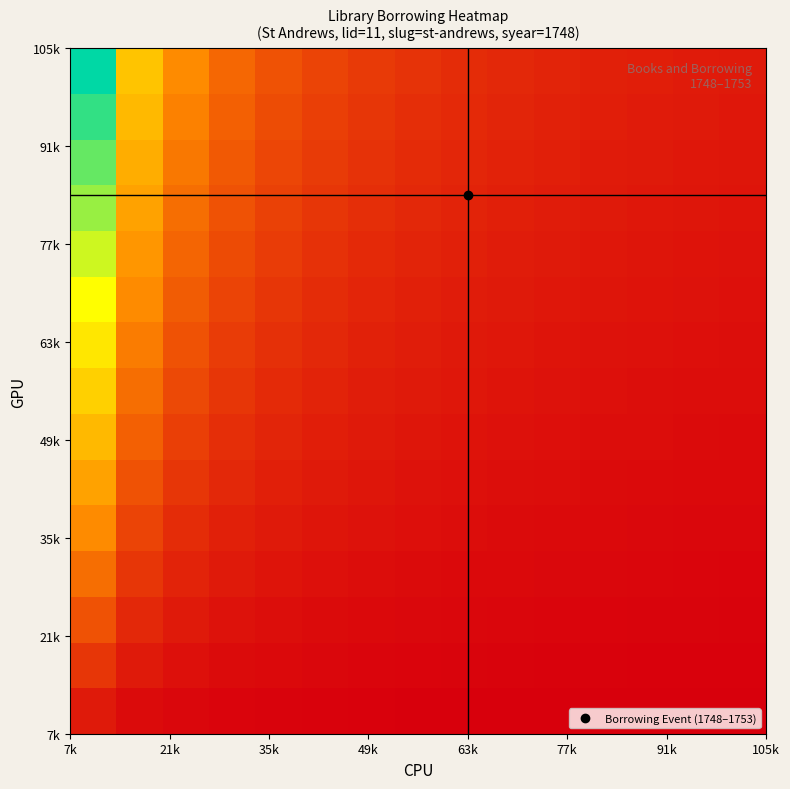

How many distinct data groups are displayed?

15